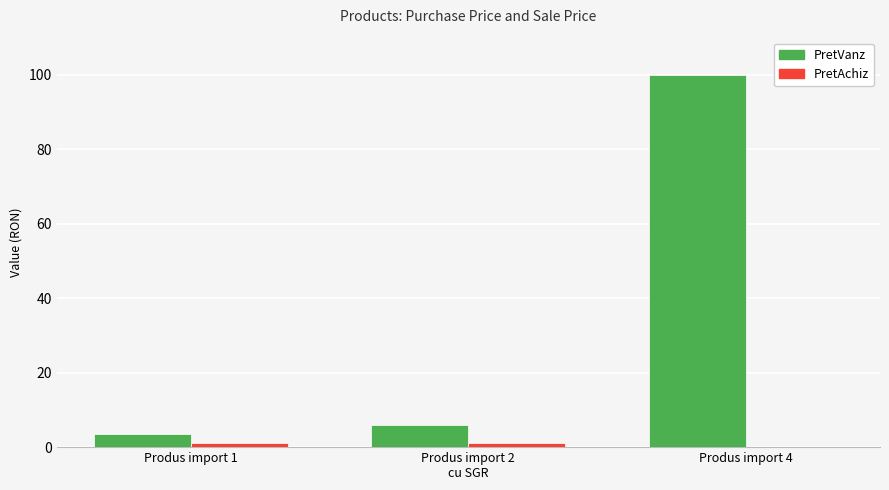

What is the sum of the PretVanz values at Produs import 1 and Produs import 4?

103.5